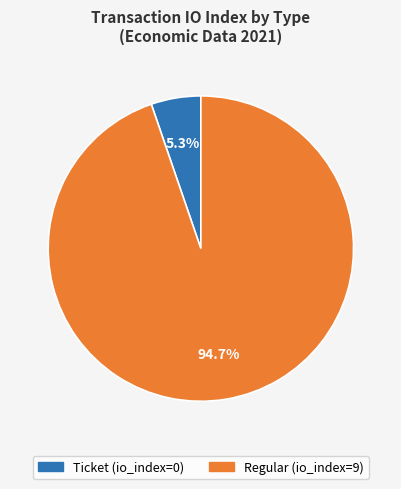

To the nearest percent, what is the difference between the largest and smallest slice percentages?

89%